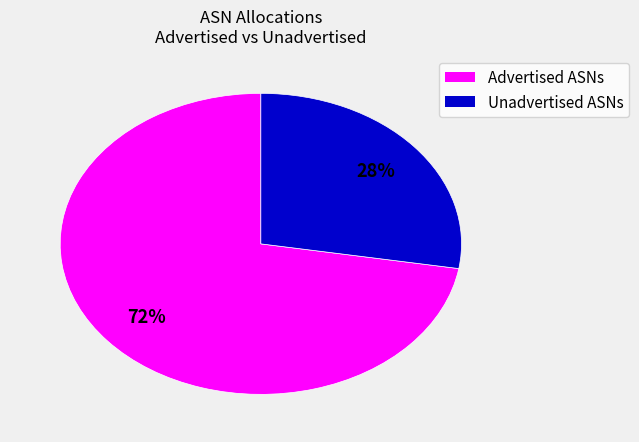

To the nearest percent, what is the average slice percentage?

50%